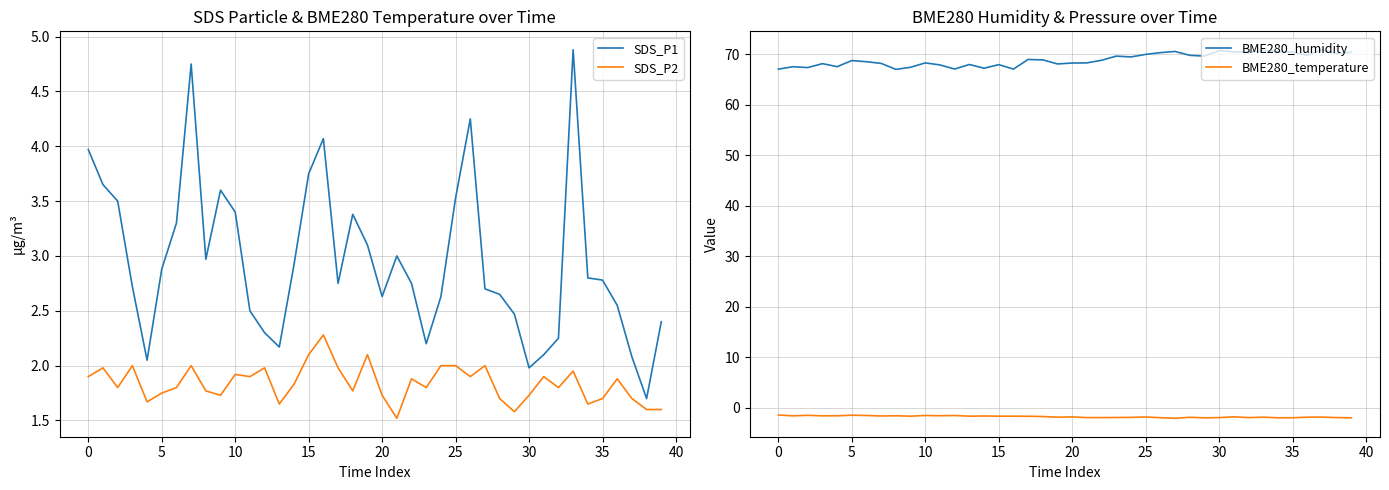

True or false: BME280_temperature and BME280_humidity cross at least once.

False